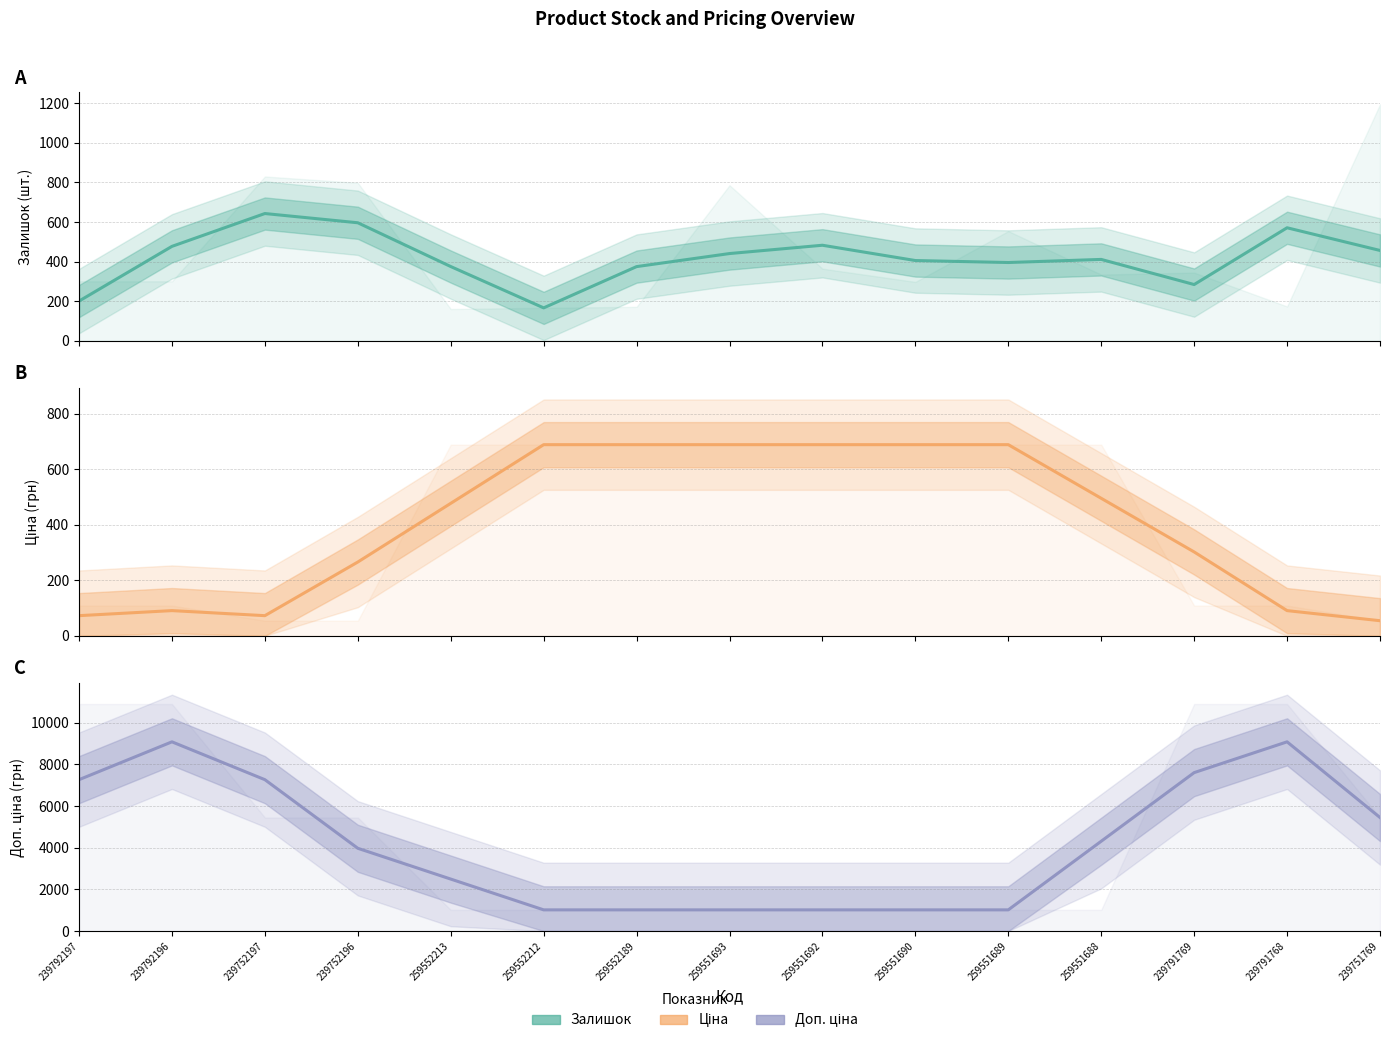

At which category is the sum across all series the highest?

239791768